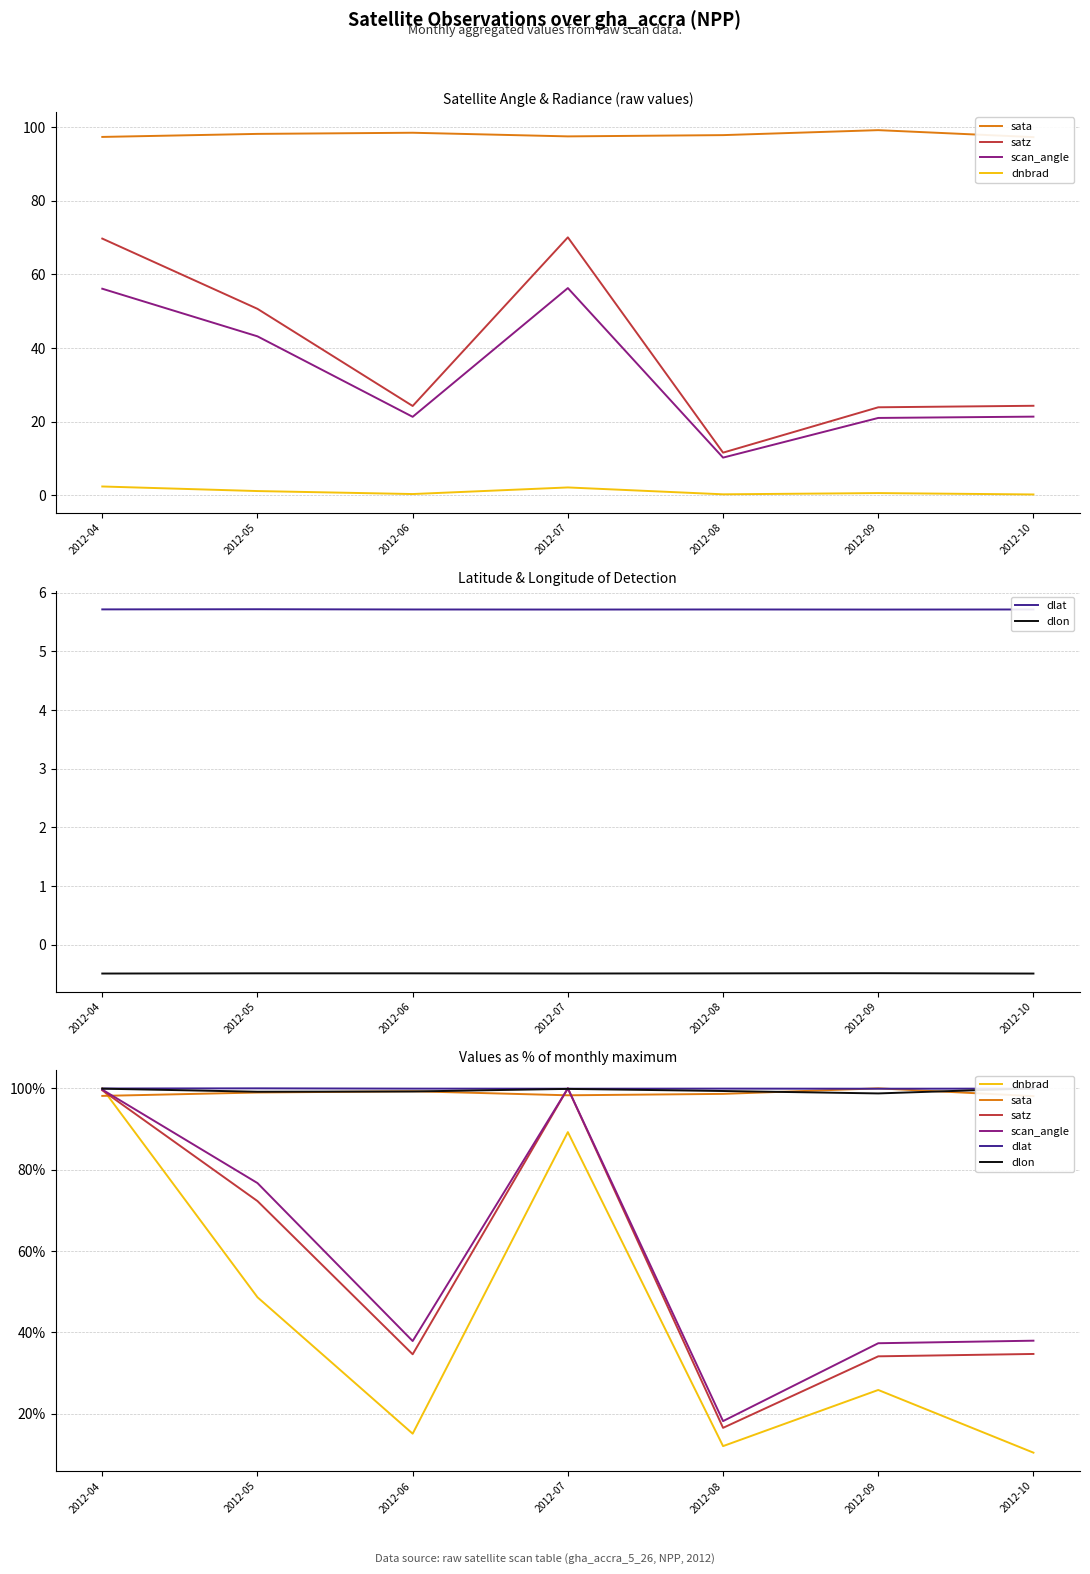

Where do scan_angle and dlon first cross each other?

2012-06 and 2012-07